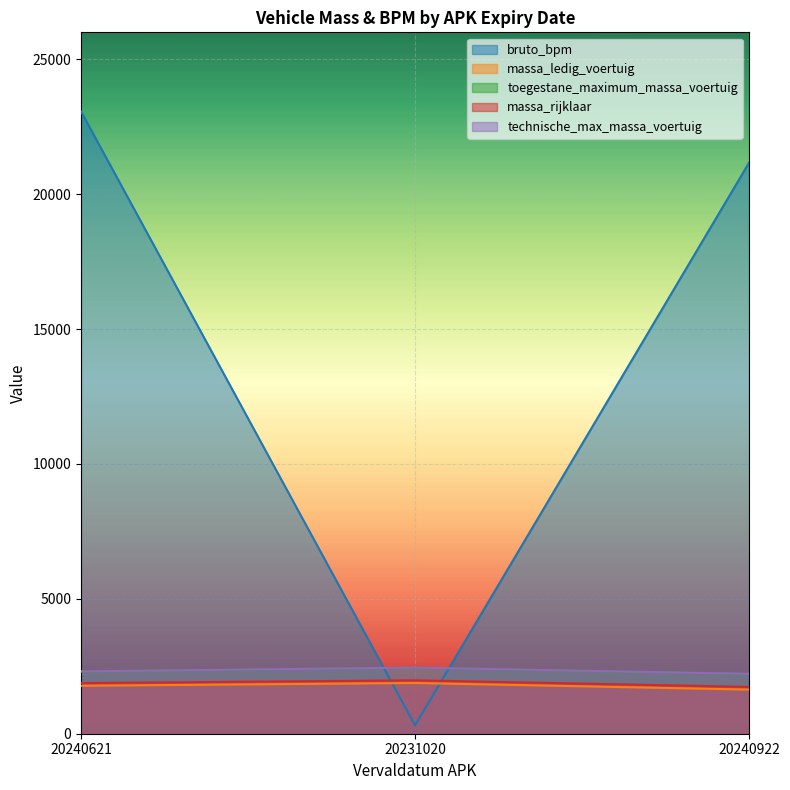

Does the chart display data point markers on the line(s)?

No